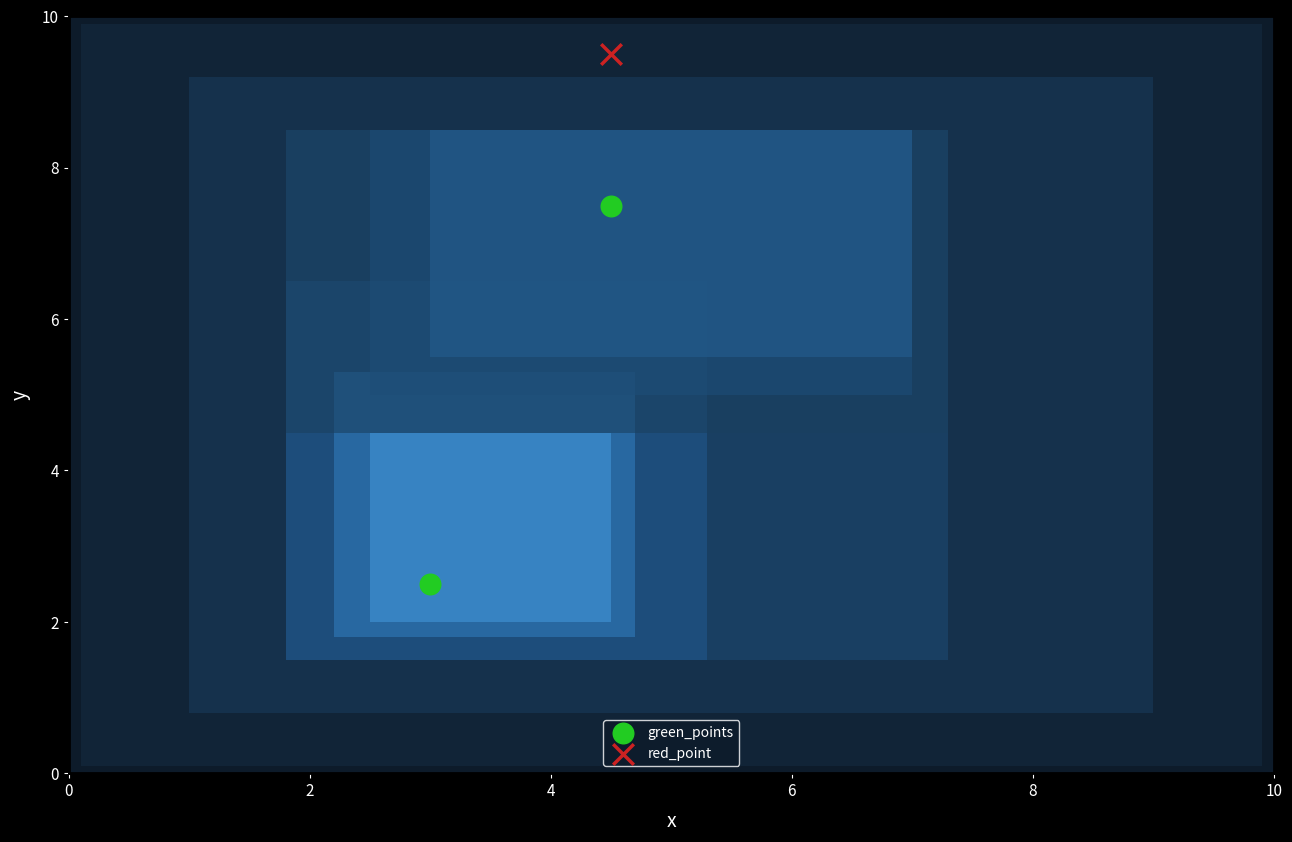

What are all the series names shown in the legend?

green_points, red_point